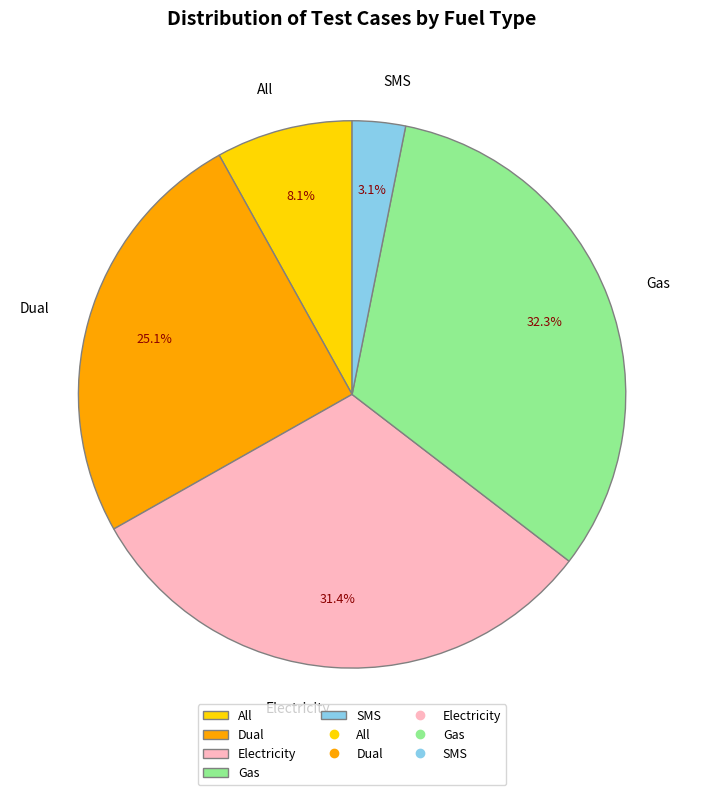

Is it true that Dual is 25% of the pie?

True